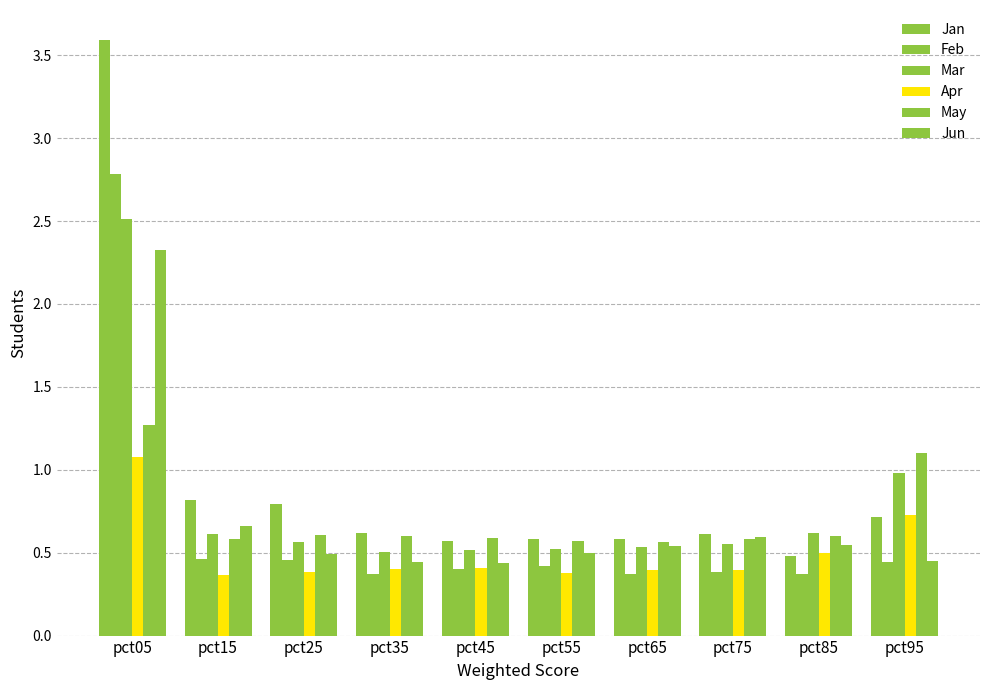

How many bars are there in total?

60